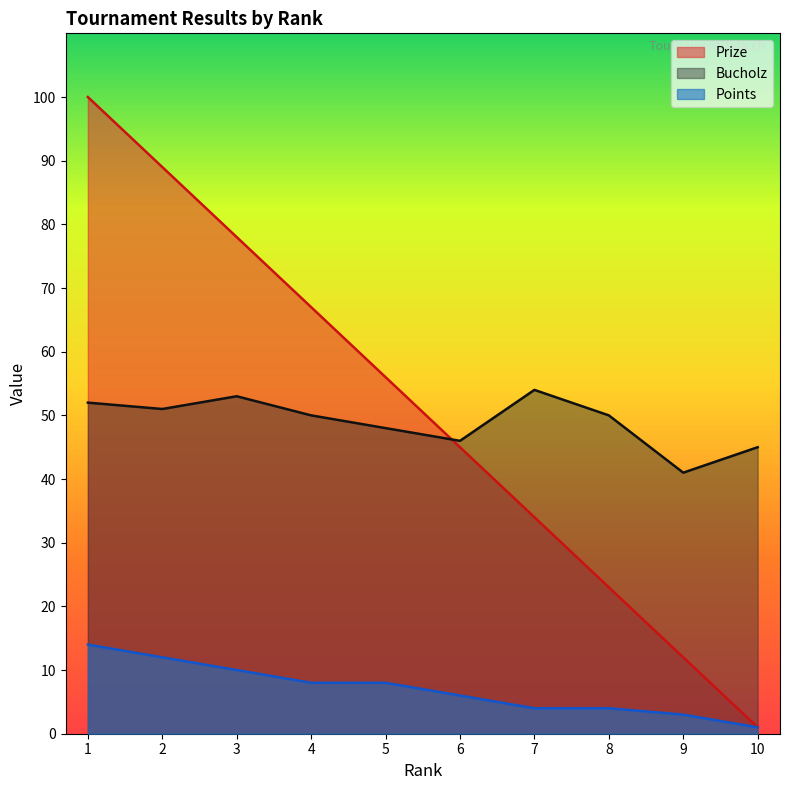

How many data points in Bucholz are less than 50?

4